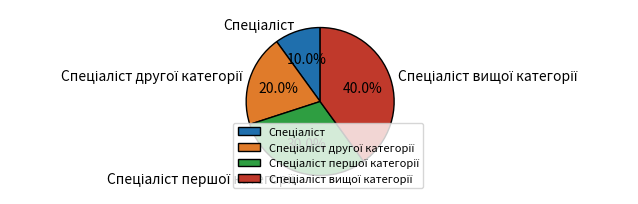

Count the number of slices in the pie.

4